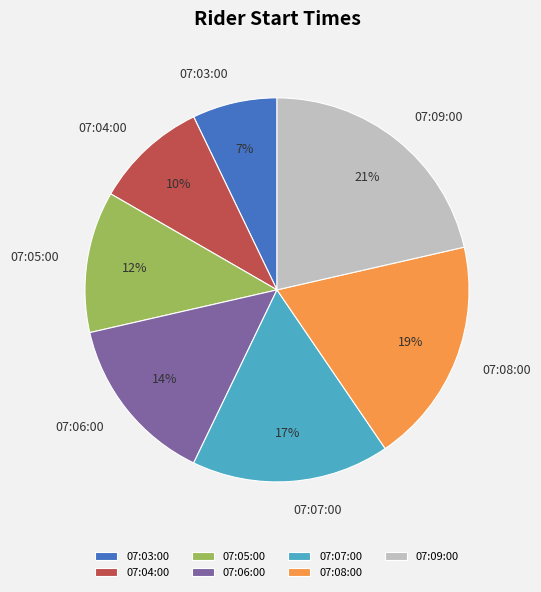

To the nearest percent, what is the combined percentage of 07:05:00 and 07:06:00?

26%